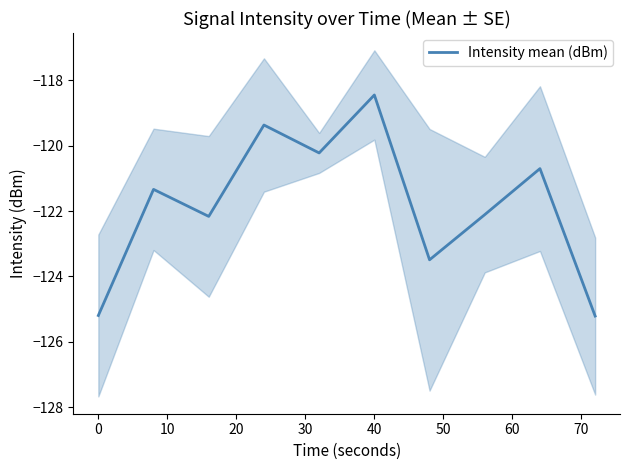

Reading left to right, what are all the values shown in this chart?

-125.2	-121.3	-122.2	-119.4	-120.2	-118.4	-123.5	-122.1	-120.7	-125.2